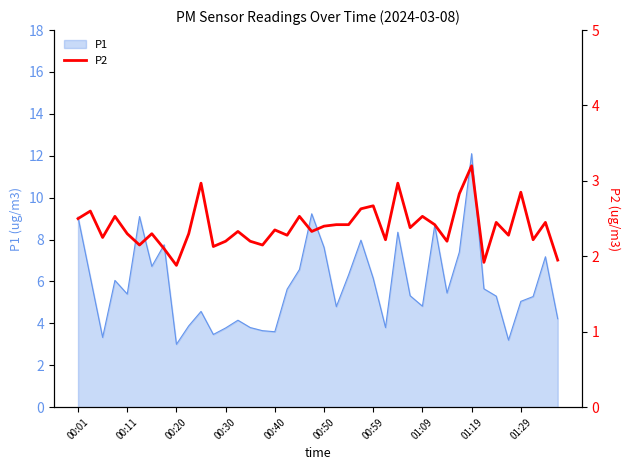

Is it true that the value at 22 is 0.8?

False